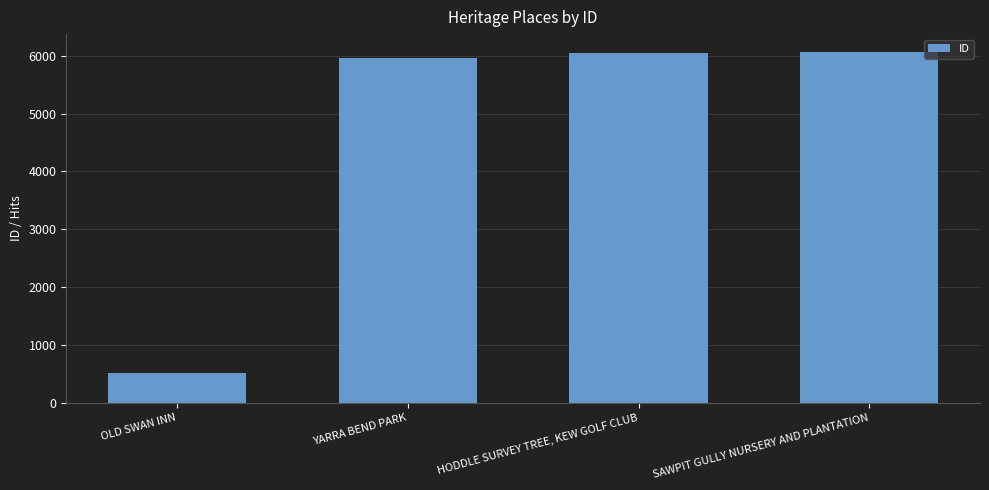

Is it true that the value at HODDLE SURVEY TREE, KEW GOLF CLUB is 6049?

True